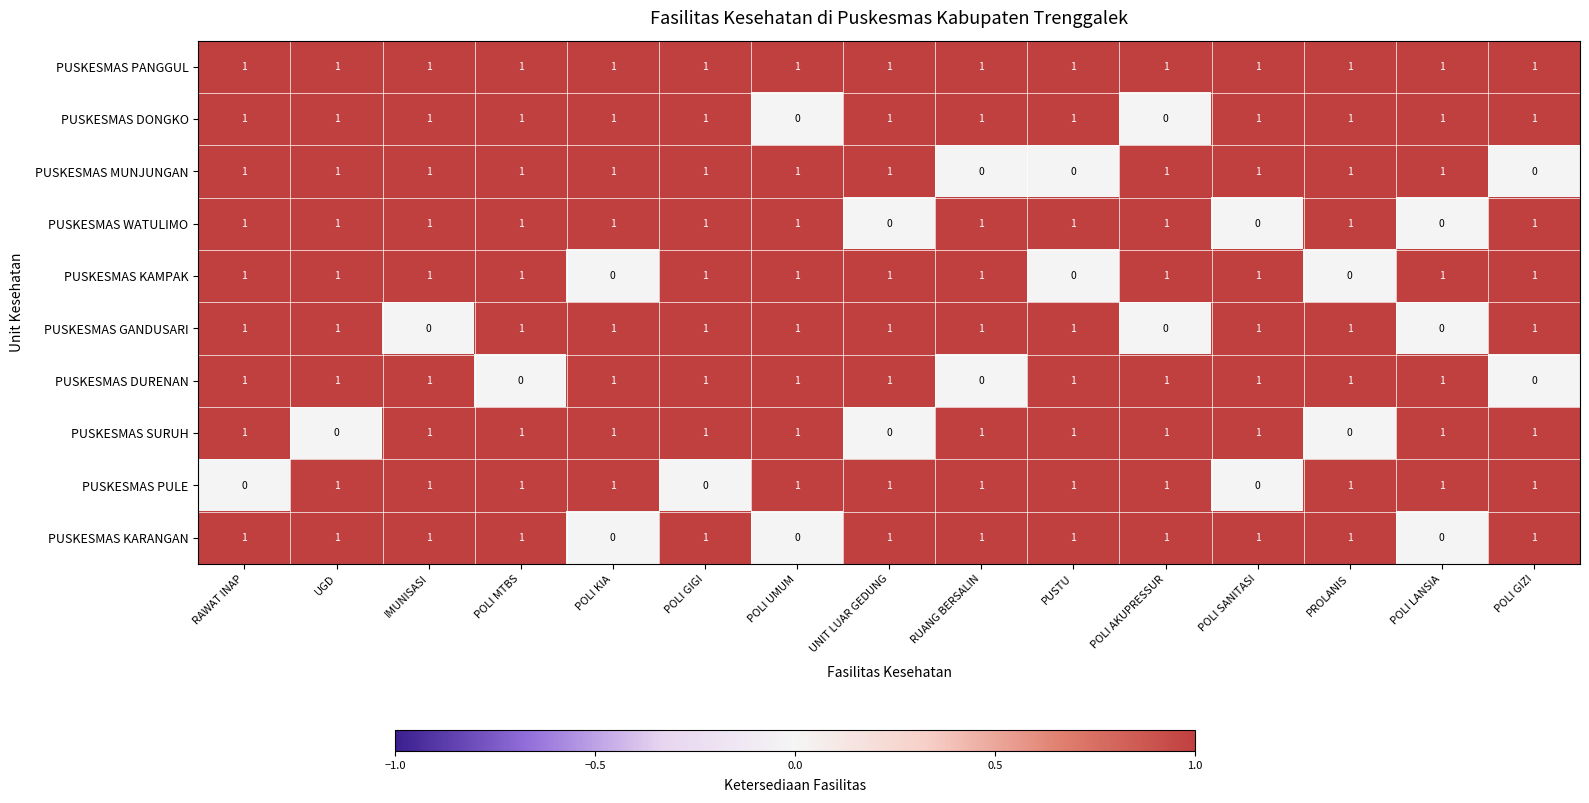

How many PUSKESMAS DONGKO values are between 1 and 2?

13